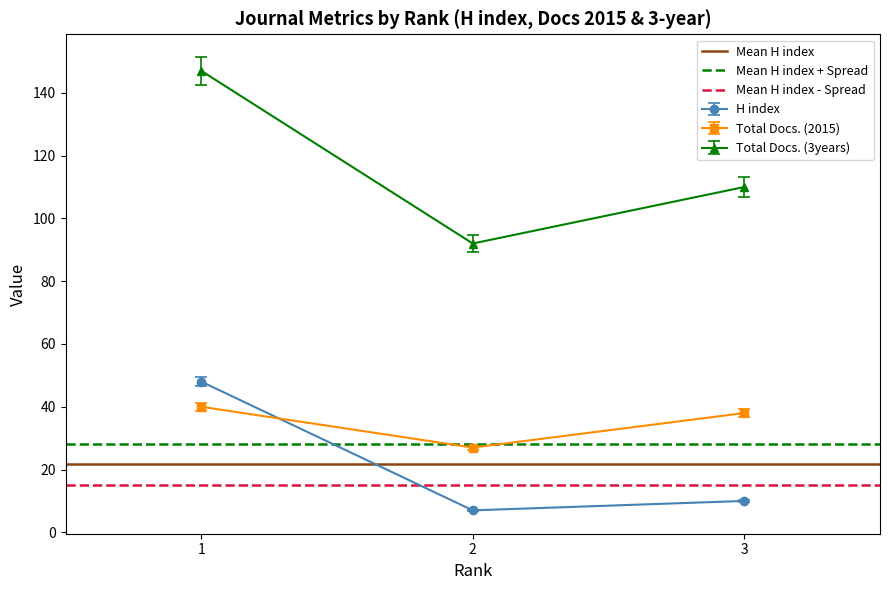

Is the value of H index at 3 greater than the value of Total Docs. (3years) at 3?

No